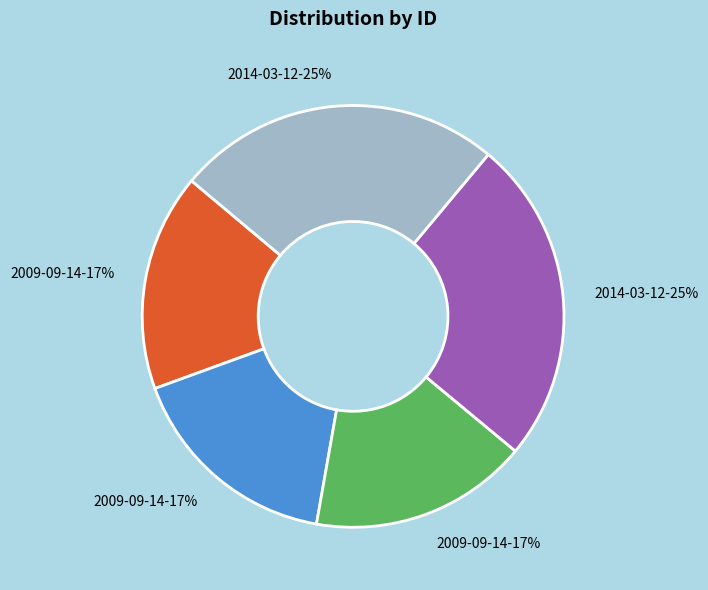

Is there a majority slice in this chart?

No